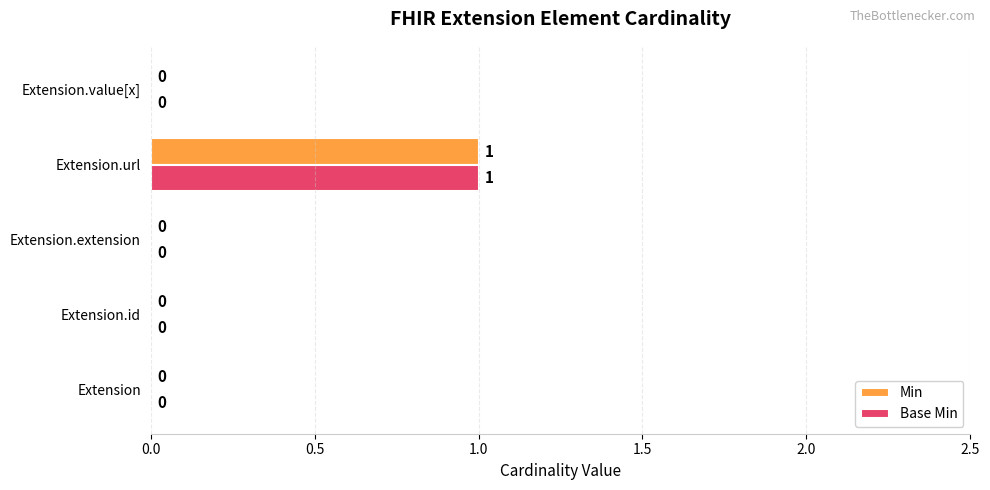

Is the value of Base Min at Extension.url greater than the value of Min at Extension.id?

Yes